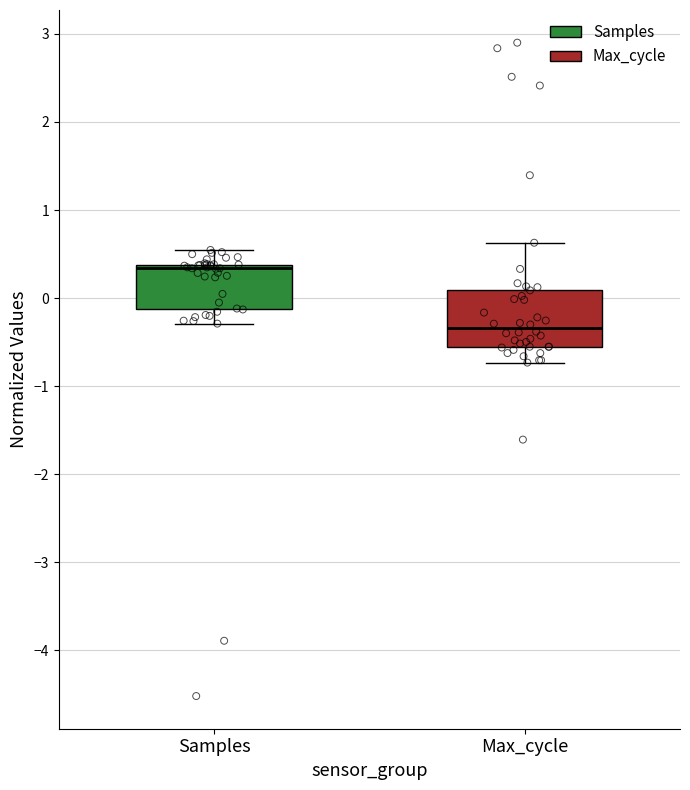

Where does the upper whisker of the box for Max_cycle end on the y-axis? The values are not printed on the chart, so give them approximately, as read against the axis.

0.6